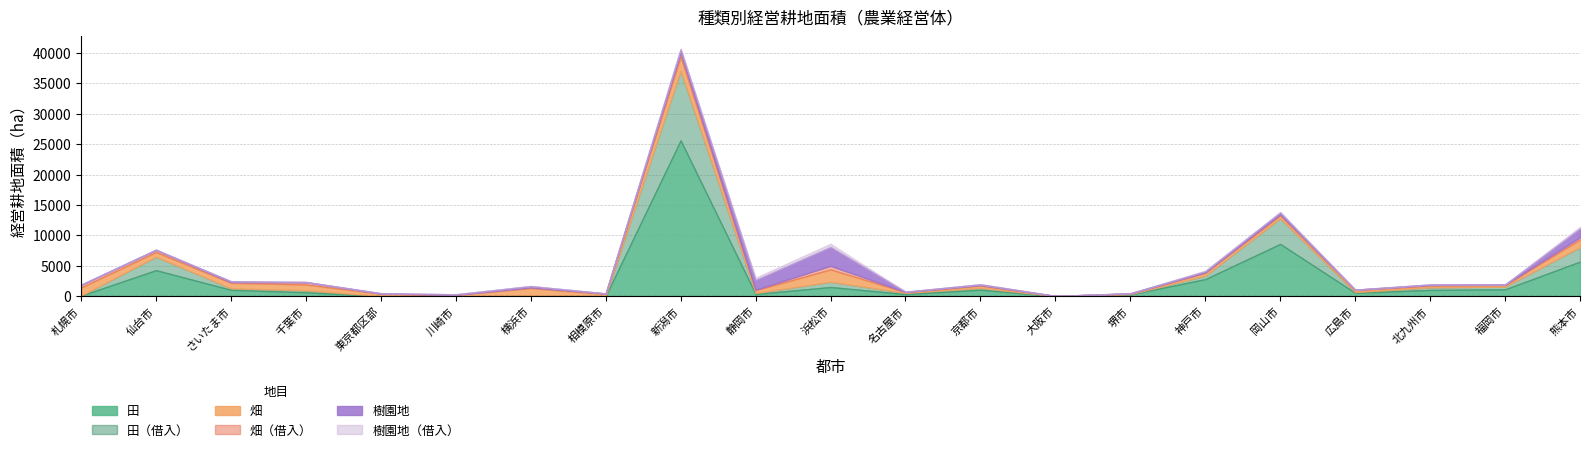

At which category is the sum across all series the highest?

新潟市